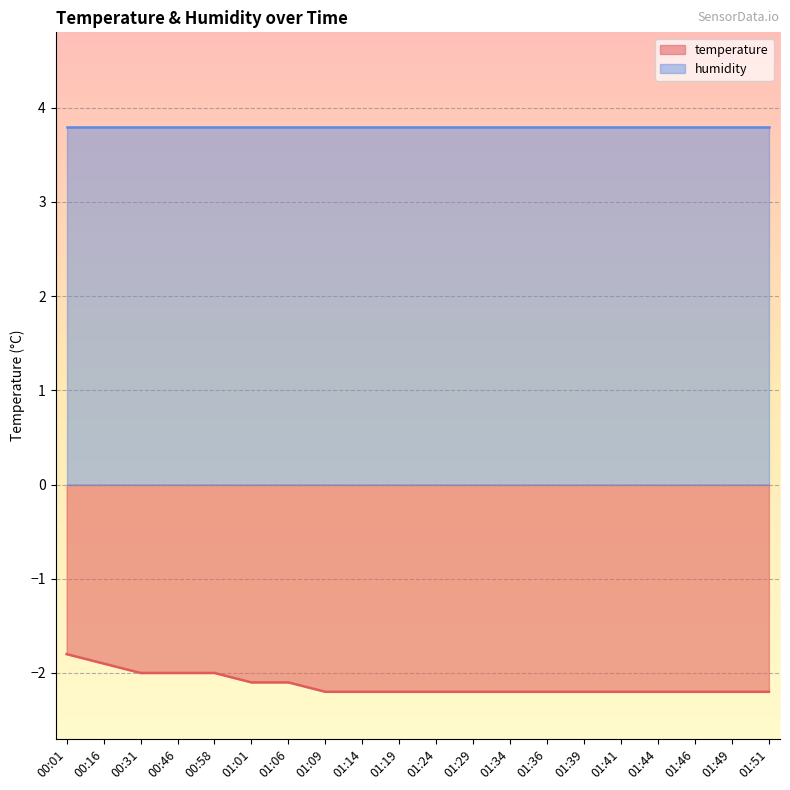

What position from the left is 01:19?

10